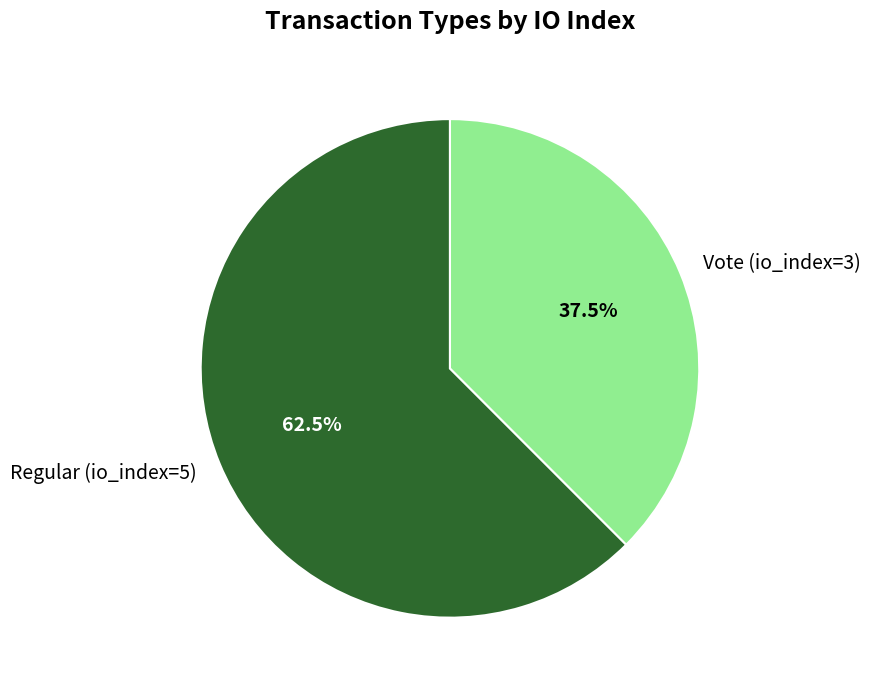

Which category has the smallest portion of the pie?

Vote (io_index=3)